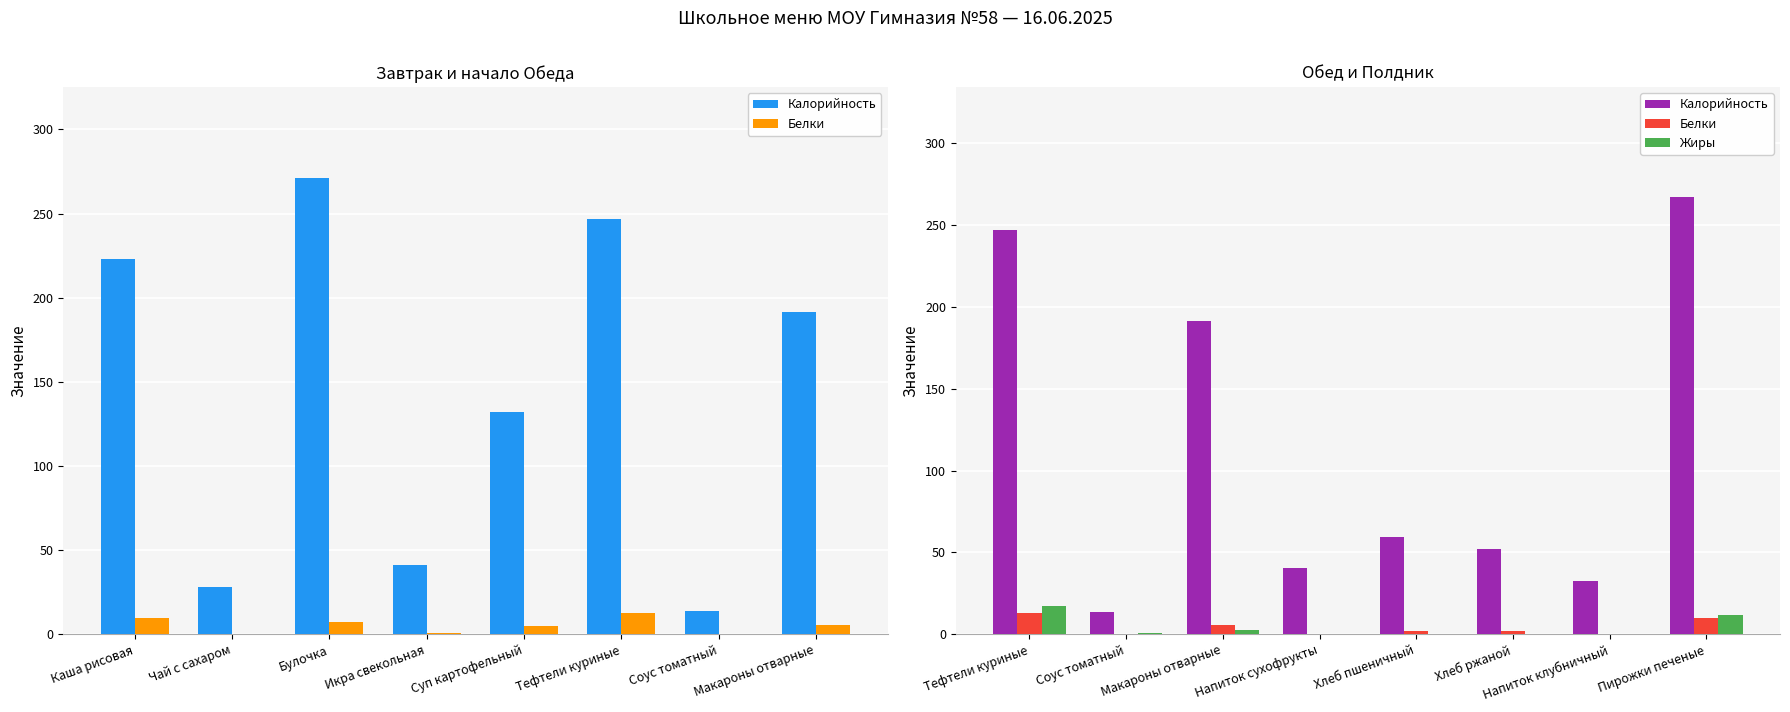

What are all the series names shown in the legend?

Калорийность, Белки, Жиры